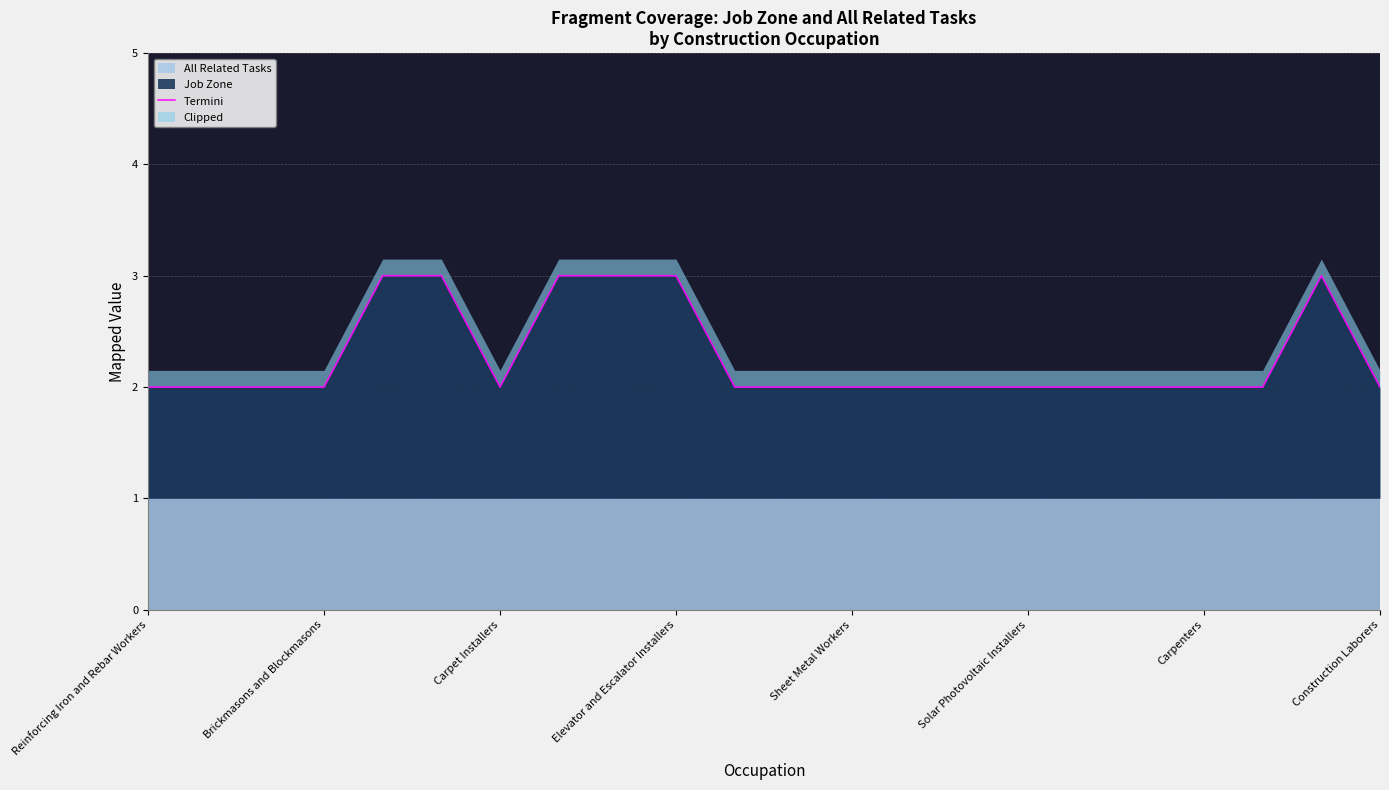

The value of Job Zone at Solar Photovoltaic Installers is 2. True or false?

True